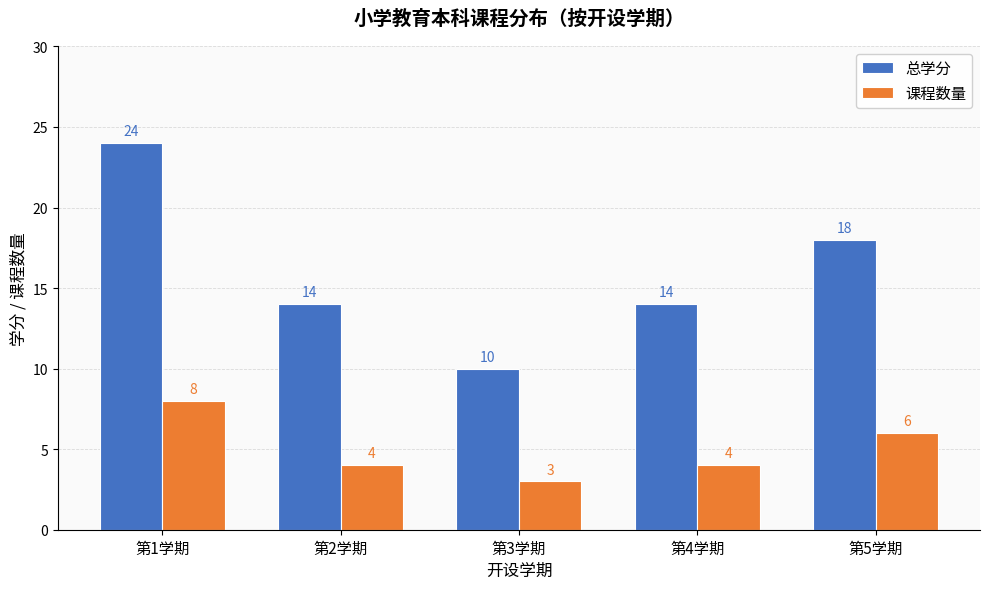

What is the spread (max minus min) of values at 第4学期?

10